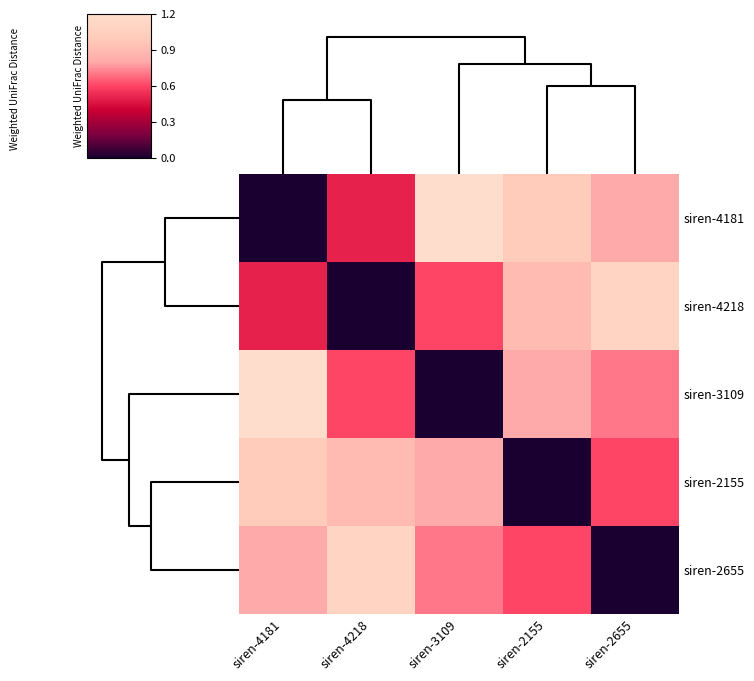

At which category does the chart reach its peak across all series?

siren-3109